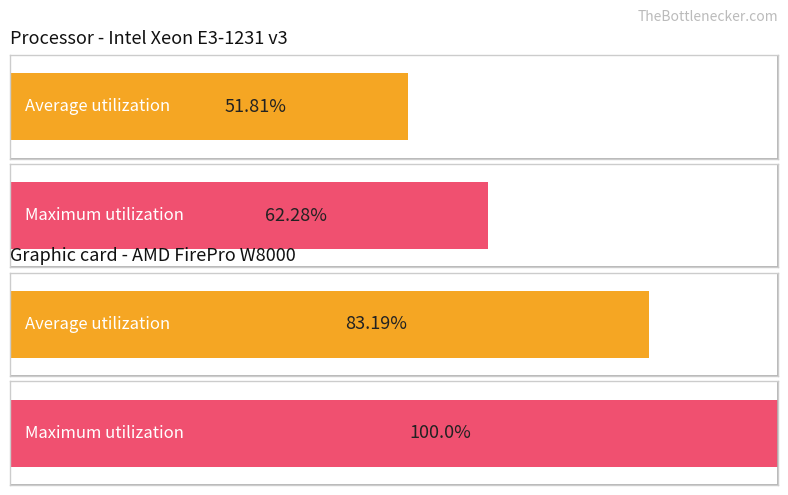

Count the number of data series in this chart.

2